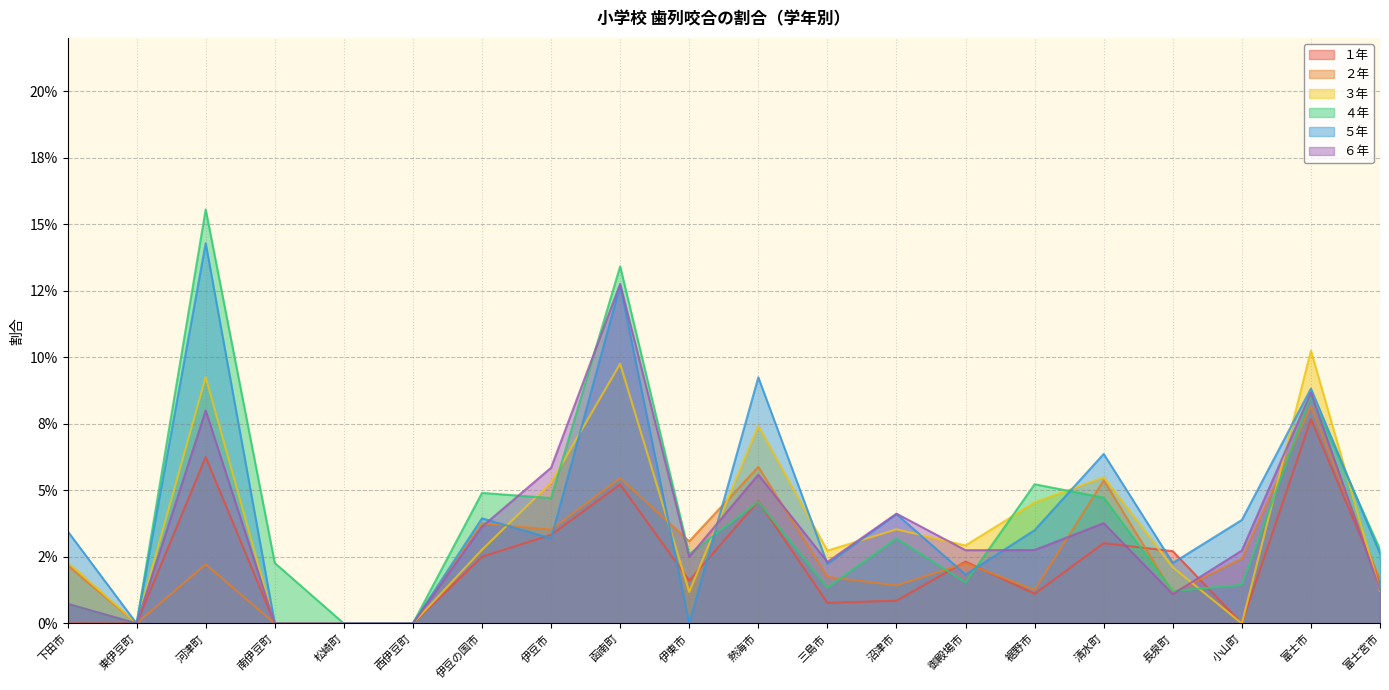

Rank the series at 富士宮市 from highest to lowest value.

４年, ５年, ２年, １年, ６年, ３年